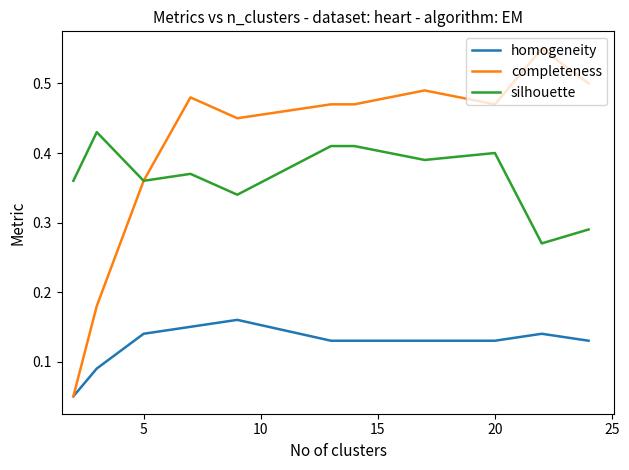

Which series has the largest total across all categories?

completeness